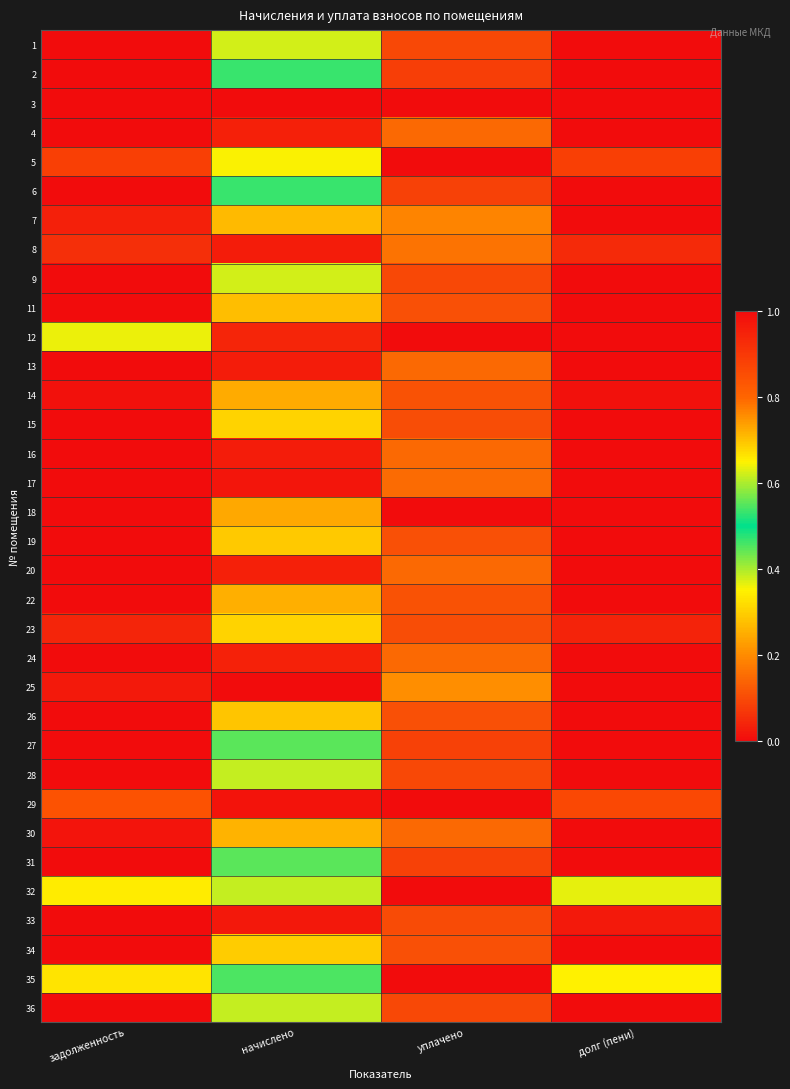

Reading right to left, what are all the values shown in this chart?

1: долг (пени)=0.0	уплачено=0.1	начислено=0.6	задолженность=0.0
2: долг (пени)=0.0	уплачено=0.1	начислено=0.5	задолженность=0.0
3: долг (пени)=0.0	уплачено=0.0	начислено=0.0	задолженность=0.0
4: долг (пени)=0.0	уплачено=0.1	начислено=1.0	задолженность=0.0
5: долг (пени)=0.9	уплачено=0.0	начислено=0.6	задолженность=0.9
6: долг (пени)=0.0	уплачено=0.1	начислено=0.5	задолженность=0.0
7: долг (пени)=0.0	уплачено=0.2	начислено=0.7	задолженность=0.0
8: долг (пени)=0.0	уплачено=0.2	начислено=1.0	задолженность=0.1
9: долг (пени)=0.0	уплачено=0.1	начислено=0.6	задолженность=0.0
11: долг (пени)=0.0	уплачено=0.1	начислено=0.7	задолженность=0.0
12: долг (пени)=0.0	уплачено=1.0	начислено=0.9	задолженность=0.4
13: долг (пени)=0.0	уплачено=0.1	начислено=1.0	задолженность=0.0
14: долг (пени)=0.0	уплачено=0.1	начислено=0.7	задолженность=0.0
15: долг (пени)=0.0	уплачено=0.1	начислено=0.7	задолженность=0.0
16: долг (пени)=0.0	уплачено=0.1	начислено=1.0	задолженность=0.0
17: долг (пени)=0.0	уплачено=0.2	начислено=1.0	задолженность=0.0
18: долг (пени)=1.0	уплачено=0.0	начислено=0.7	задолженность=1.0
19: долг (пени)=0.0	уплачено=0.1	начислено=0.7	задолженность=0.0
20: долг (пени)=0.0	уплачено=0.1	начислено=1.0	задолженность=0.0
22: долг (пени)=0.0	уплачено=0.1	начислено=0.7	задолженность=0.0
23: долг (пени)=0.0	уплачено=0.1	начислено=0.7	задолженность=0.0
24: долг (пени)=0.0	уплачено=0.1	начислено=1.0	задолженность=0.0
25: долг (пени)=0.0	уплачено=0.2	начислено=1.0	задолженность=0.0
26: долг (пени)=0.0	уплачено=0.1	начислено=0.7	задолженность=0.0
27: долг (пени)=0.0	уплачено=0.1	начислено=0.6	задолженность=0.0
28: долг (пени)=0.0	уплачено=0.1	начислено=0.6	задолженность=0.0
29: долг (пени)=0.9	уплачено=0.0	начислено=1.0	задолженность=0.8
30: долг (пени)=0.0	уплачено=0.1	начислено=0.7	задолженность=0.0
31: долг (пени)=0.0	уплачено=0.1	начислено=0.6	задолженность=0.0
32: долг (пени)=0.4	уплачено=0.0	начислено=0.6	задолженность=0.3
33: долг (пени)=0.0	уплачено=0.1	начислено=1.0	задолженность=0.0
34: долг (пени)=0.0	уплачено=0.1	начислено=0.7	задолженность=0.0
35: долг (пени)=0.3	уплачено=0.0	начислено=0.5	задолженность=0.3
36: долг (пени)=0.0	уплачено=0.1	начислено=0.6	задолженность=0.0